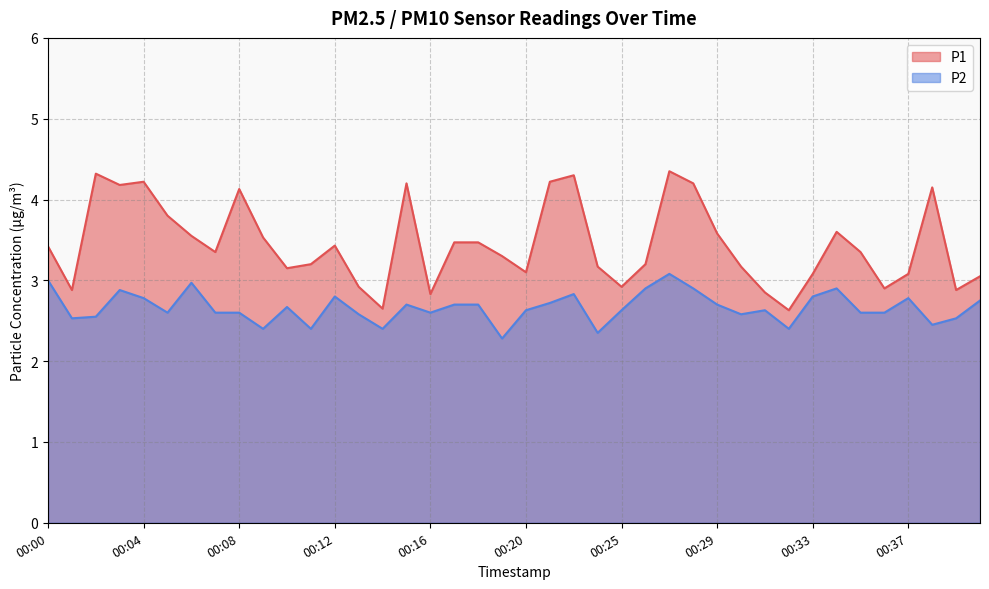

Where does the P1 series first go above 3?

00:00